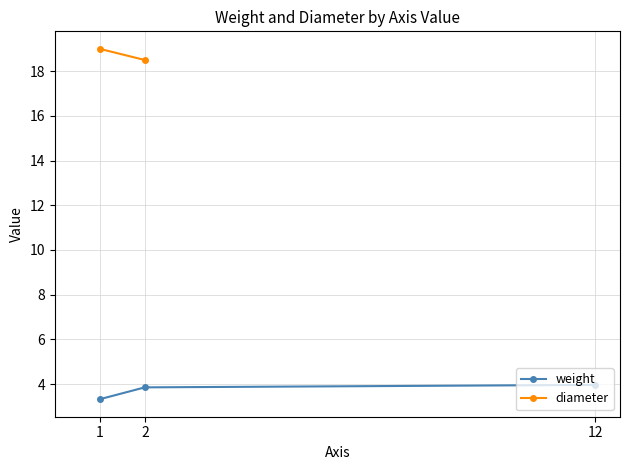

What is the value of the weight point at the 2nd from the left?

3.9